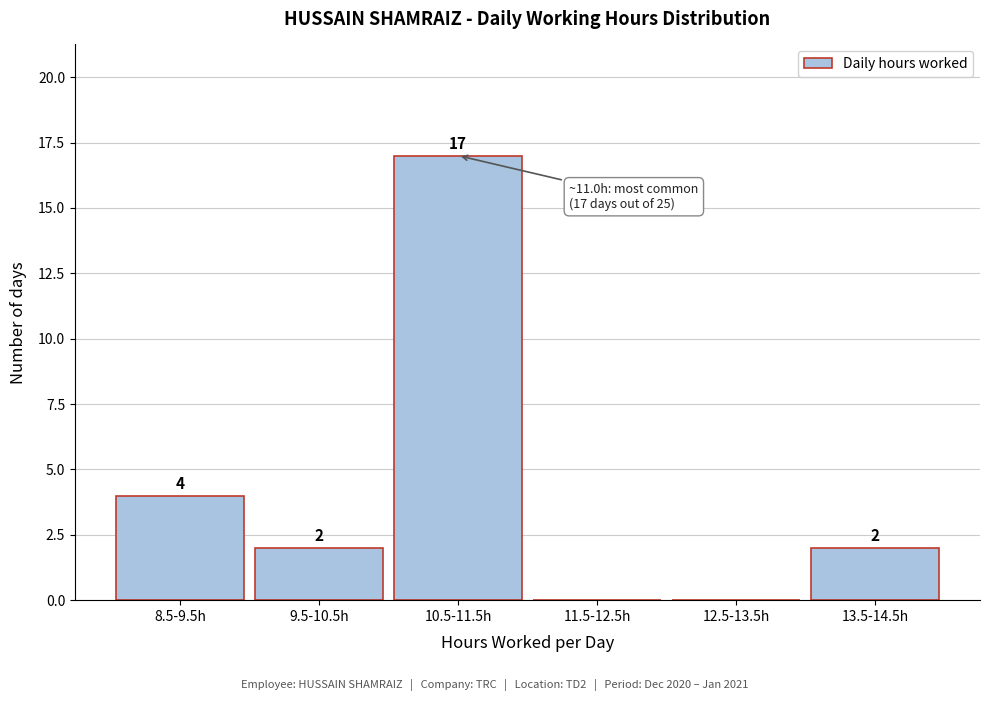

Reading right to left, transcribe all the data shown in this chart.

13.5-14.5h=2	12.5-13.5h=0	11.5-12.5h=0	10.5-11.5h=17	9.5-10.5h=2	8.5-9.5h=4